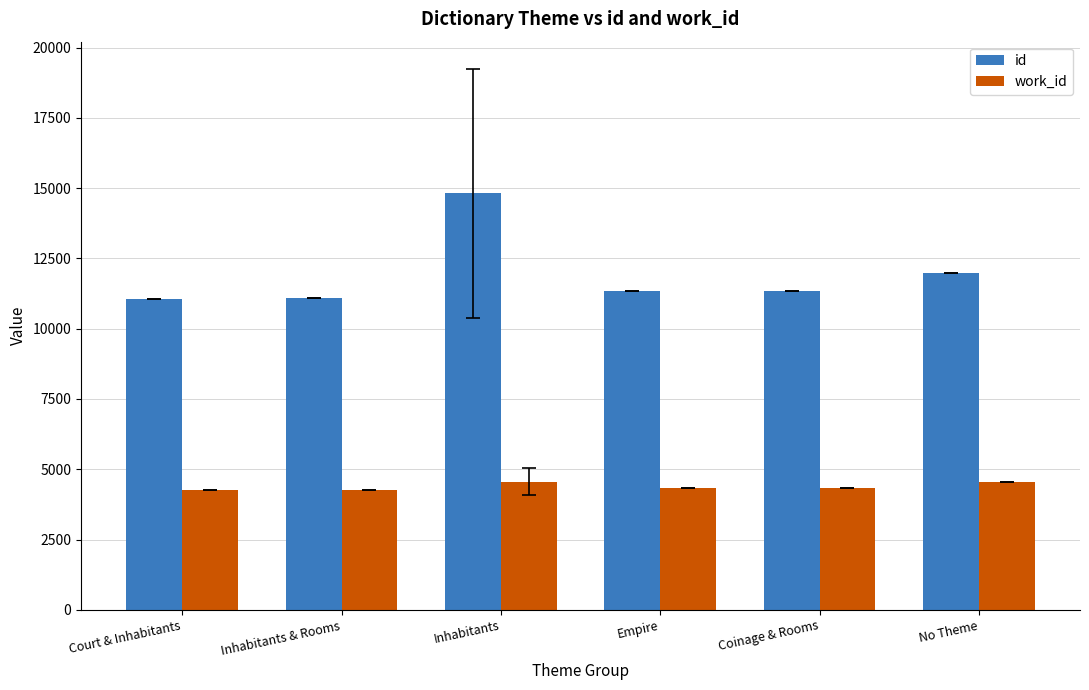

Which series has the largest range (max minus min)?

id